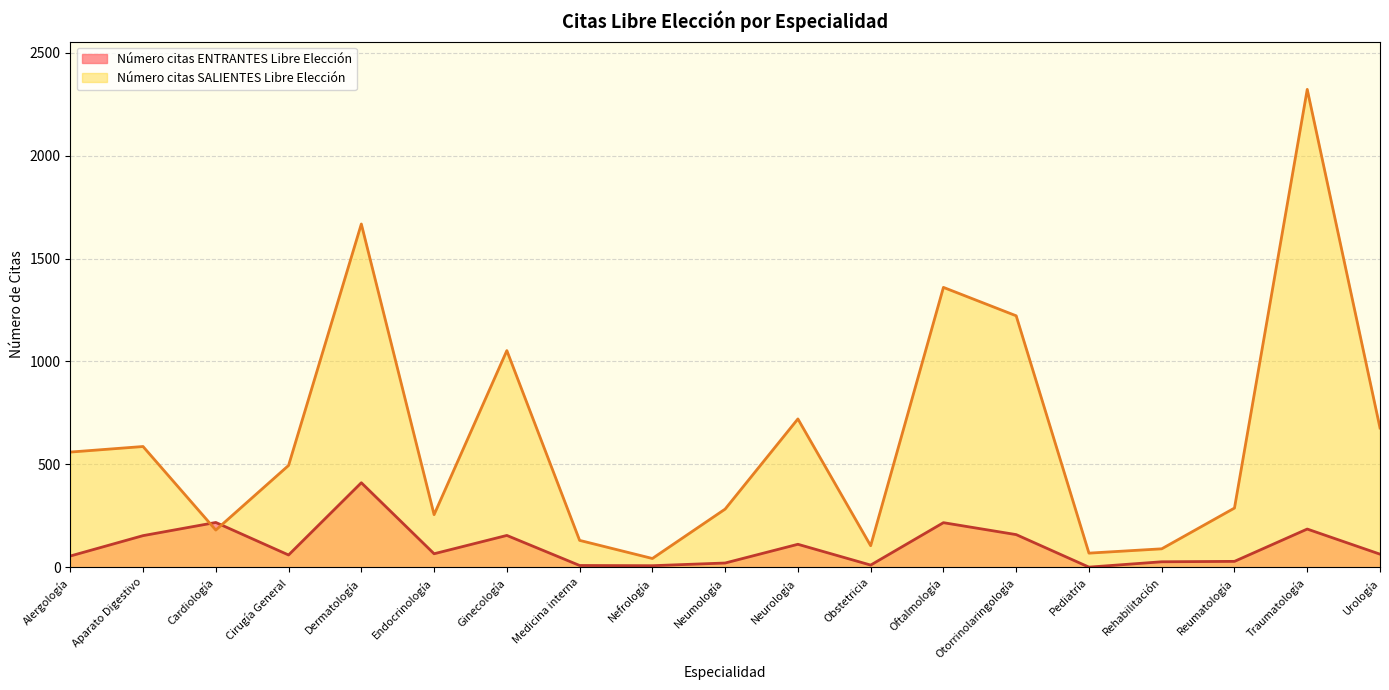

What is the value of the Número citas ENTRANTES Libre Elección point at the 8th from the left?

9